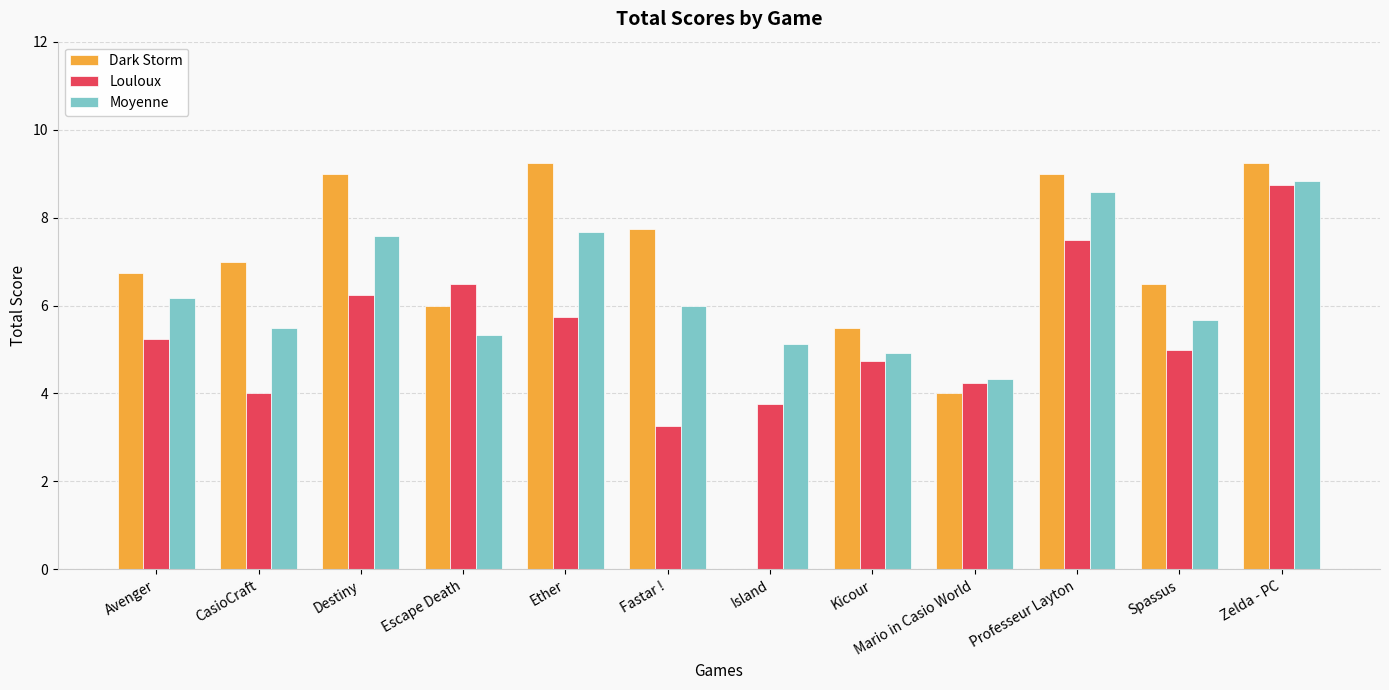

At which label does Moyenne first exceed 6?

Avenger